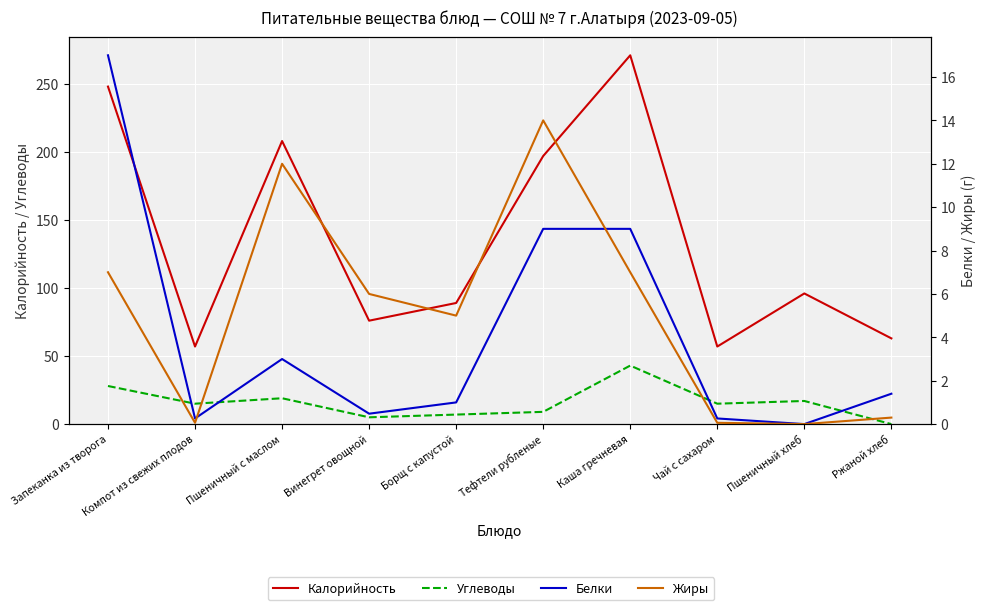

At which category does the chart reach its peak across all series?

Каша гречневая